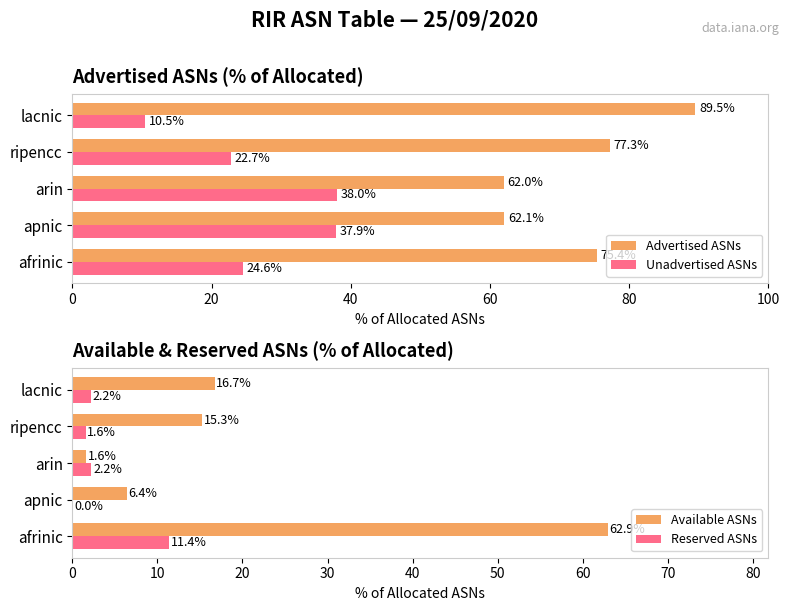

Which series has the largest total across all categories?

Advertised ASNs